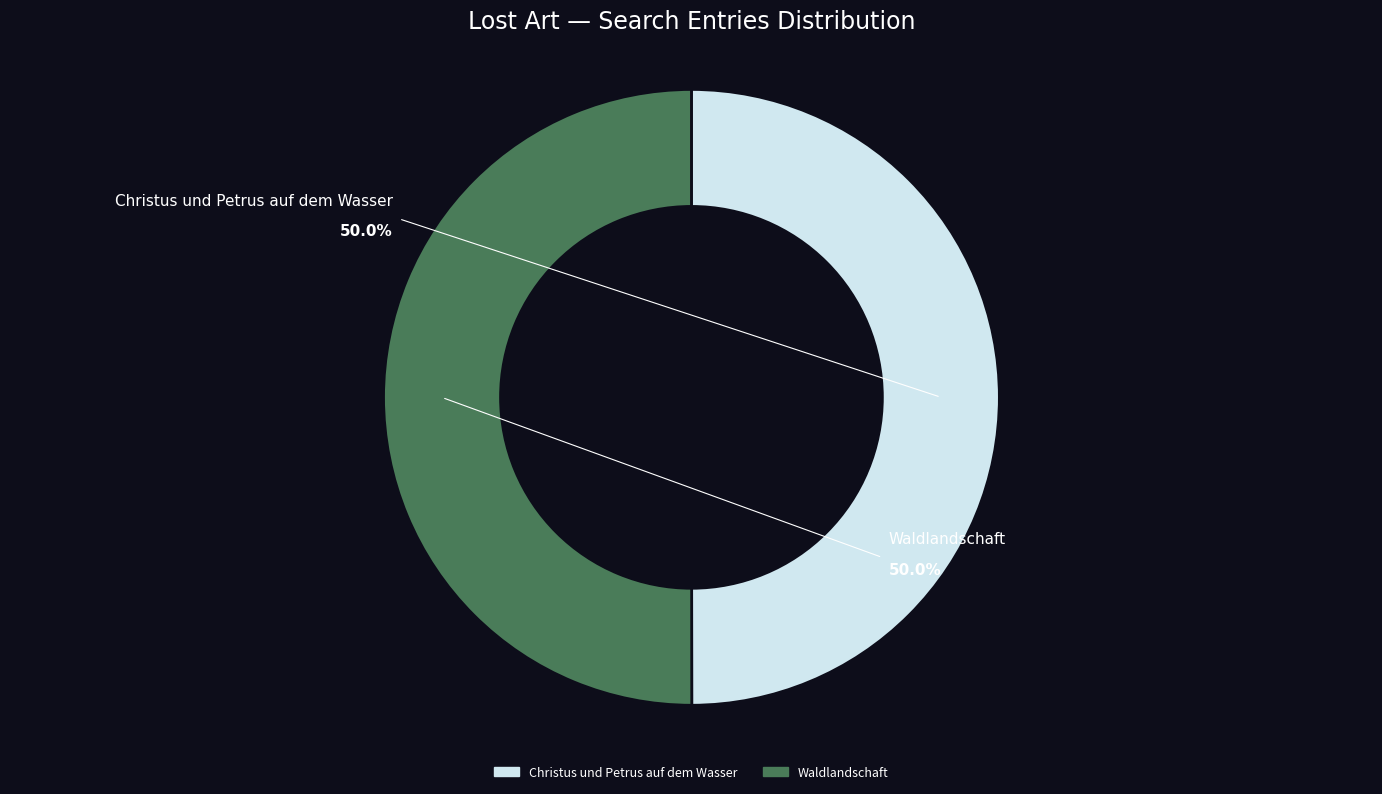

What percentage is the Christus und Petrus auf dem Wasser slice, to the nearest percent?

50%